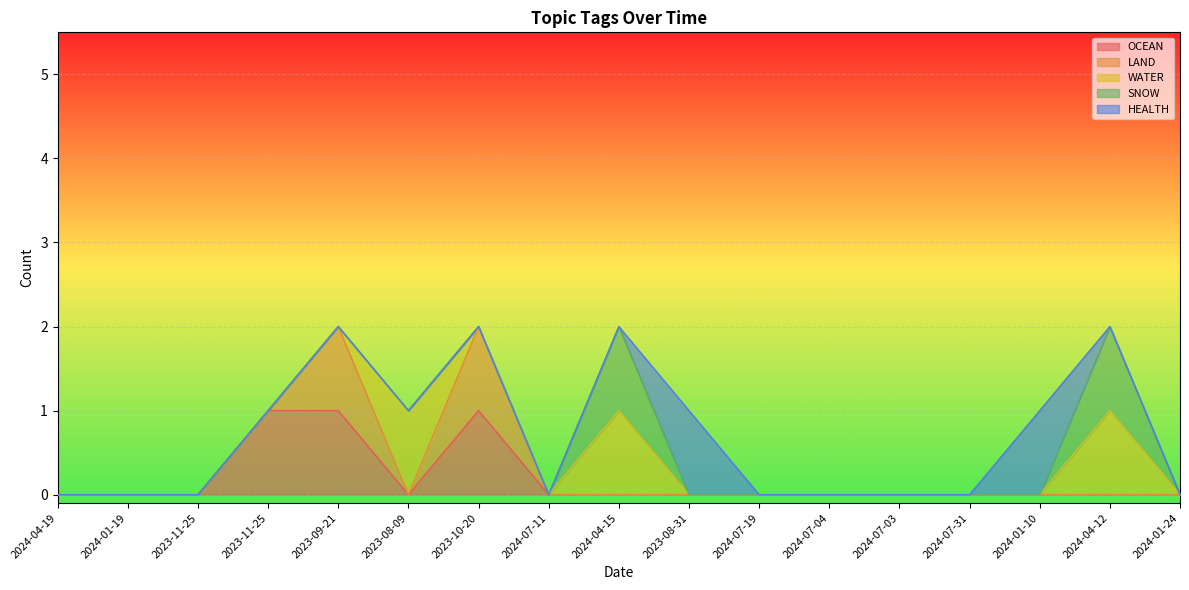

Reading left to right, list all the values displayed in this chart.

OCEAN: 0	0	0	1	1	0	1	0	0	0	0	0	0	0	0	0	0
LAND: 0	0	0	0	1	0	1	0	0	0	0	0	0	0	0	0	0
WATER: 0	0	0	0	0	1	0	0	1	0	0	0	0	0	0	1	0
SNOW: 0	0	0	0	0	0	0	0	1	0	0	0	0	0	0	1	0
HEALTH: 0	0	0	0	0	0	0	0	0	1	0	0	0	0	1	0	0